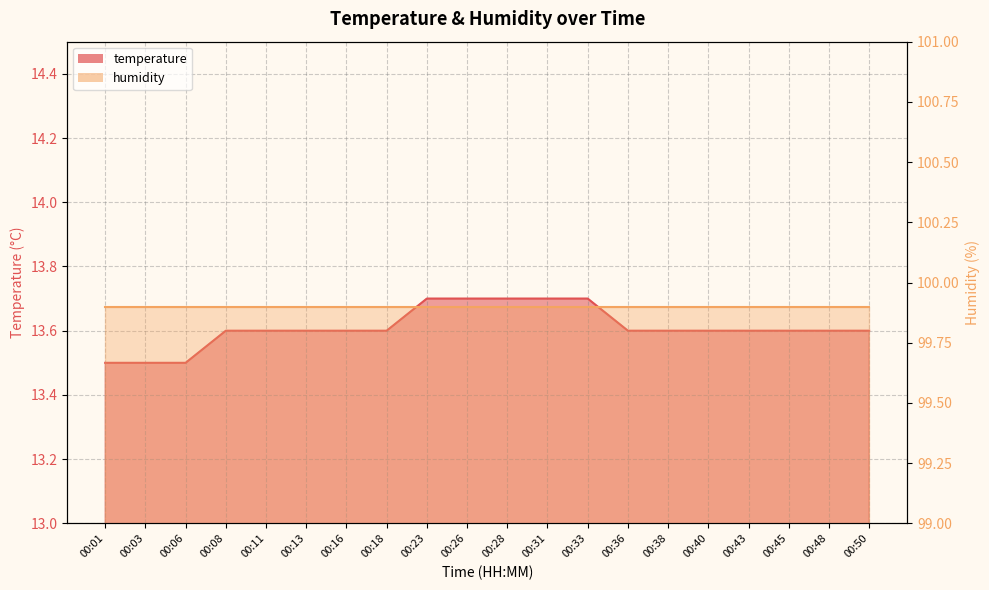

Does the chart have visible grid lines?

Yes